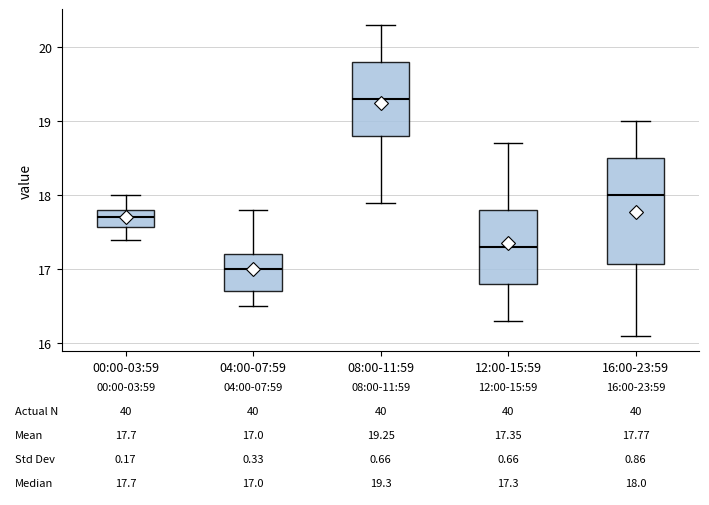

Which box has the lowest median line?

04:00-07:59